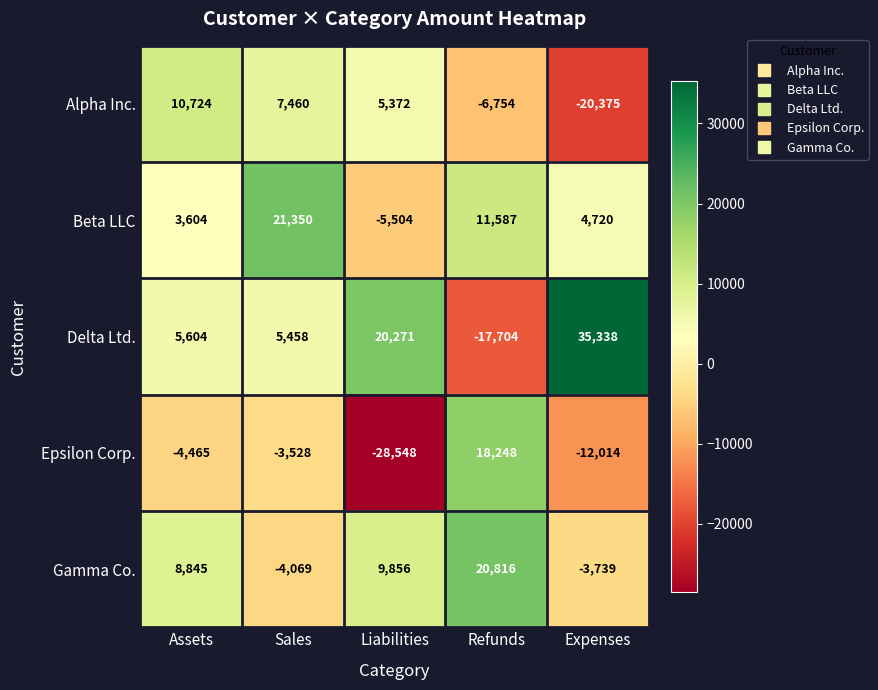

Reading left to right, extract all data points from this chart.

Alpha Inc.: Assets=10724	Sales=7460	Liabilities=5372	Refunds=-6754	Expenses=-20375
Beta LLC: Assets=3604	Sales=21350	Liabilities=-5504	Refunds=11587	Expenses=4720
Delta Ltd.: Assets=5604	Sales=5458	Liabilities=20271	Refunds=-17704	Expenses=35338
Epsilon Corp.: Assets=-4465	Sales=-3528	Liabilities=-28548	Refunds=18248	Expenses=-12014
Gamma Co.: Assets=8845	Sales=-4069	Liabilities=9856	Refunds=20816	Expenses=-3739